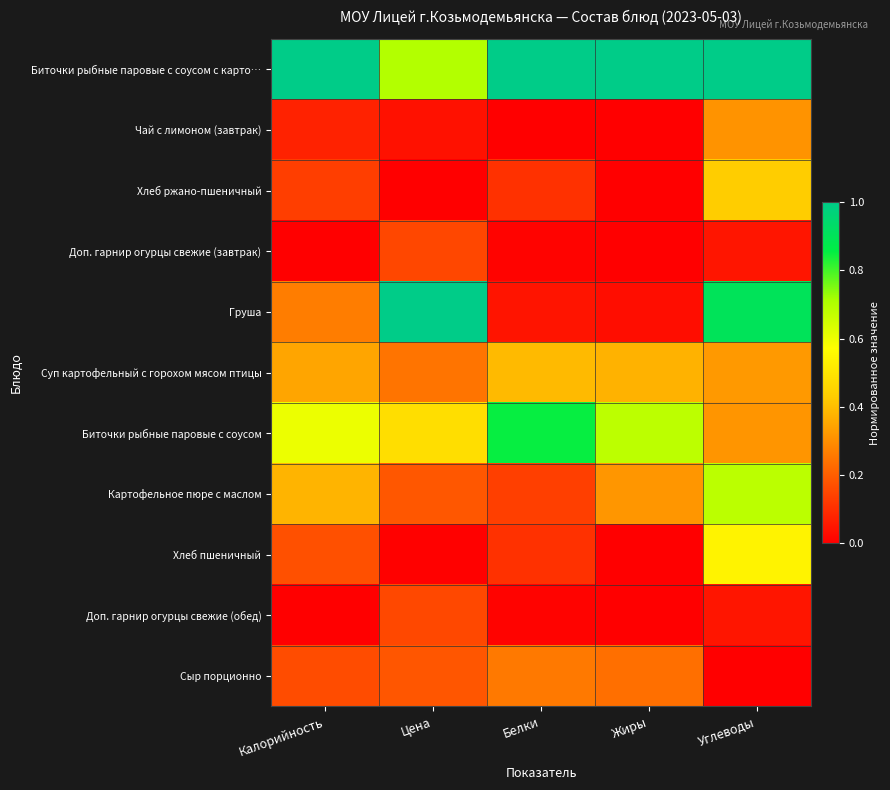

Reading left to right, transcribe all the data shown in this chart.

Биточки рыбные паровые с соусом с карто…: Калорийность=1.0	Цена=0.7	Белки=1.0	Жиры=1.0	Углеводы=1.0
Чай с лимоном (завтрак): Калорийность=0.1	Цена=0.0	Белки=0.0	Жиры=0.0	Углеводы=0.3
Хлеб ржано-пшеничный: Калорийность=0.1	Цена=0.0	Белки=0.1	Жиры=0.0	Углеводы=0.4
Доп. гарнир огурцы свежие (завтрак): Калорийность=0.0	Цена=0.2	Белки=0.0	Жиры=0.0	Углеводы=0.0
Груша: Калорийность=0.3	Цена=1.0	Белки=0.0	Жиры=0.0	Углеводы=0.9
Суп картофельный с горохом мясом птицы: Калорийность=0.3	Цена=0.2	Белки=0.4	Жиры=0.4	Углеводы=0.3
Биточки рыбные паровые с соусом: Калорийность=0.6	Цена=0.5	Белки=0.9	Жиры=0.7	Углеводы=0.3
Картофельное пюре с маслом: Калорийность=0.4	Цена=0.2	Белки=0.1	Жиры=0.3	Углеводы=0.7
Хлеб пшеничный: Калорийность=0.2	Цена=0.0	Белки=0.1	Жиры=0.0	Углеводы=0.5
Доп. гарнир огурцы свежие (обед): Калорийность=0.0	Цена=0.2	Белки=0.0	Жиры=0.0	Углеводы=0.0
Сыр порционно: Калорийность=0.2	Цена=0.2	Белки=0.3	Жиры=0.2	Углеводы=0.0